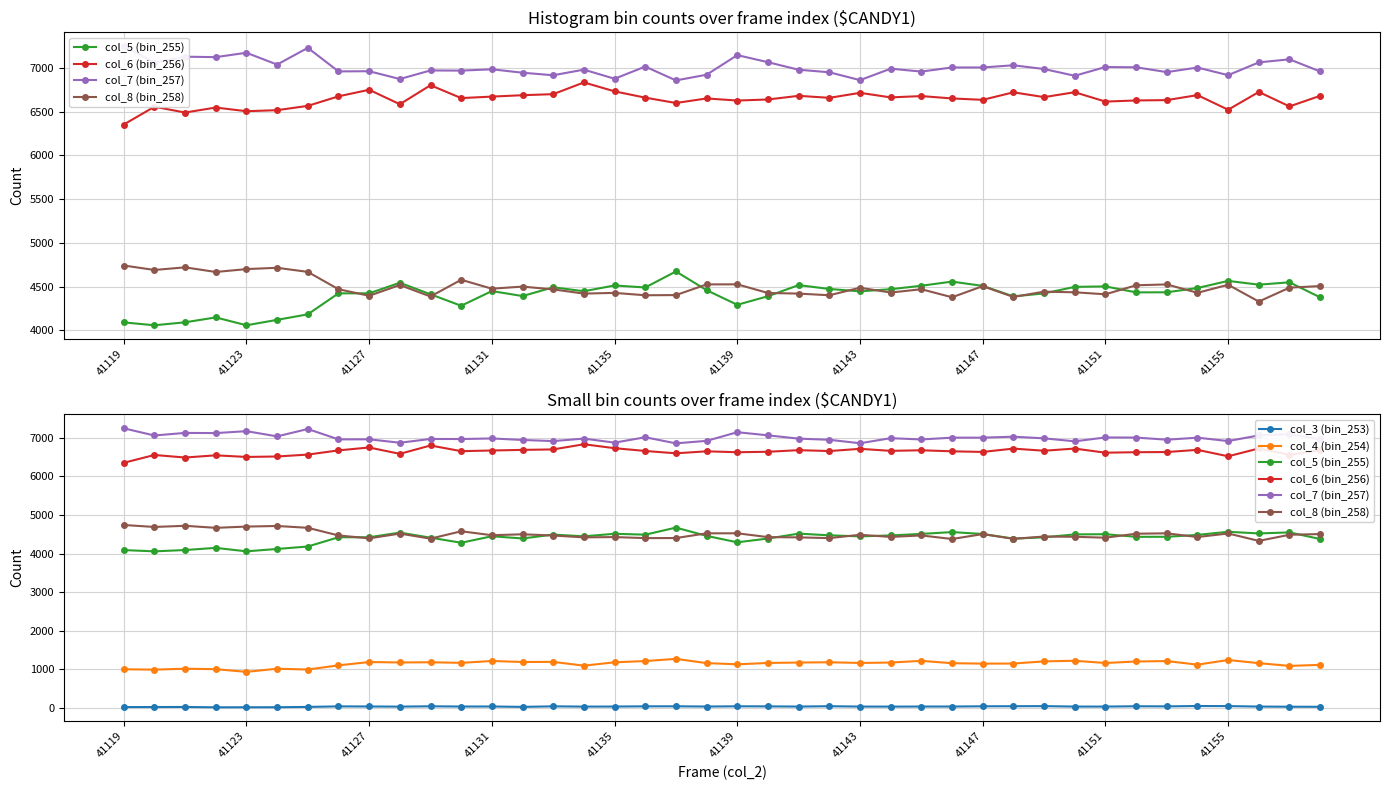

Which series has the largest total across all categories?

col_7 (bin_257)